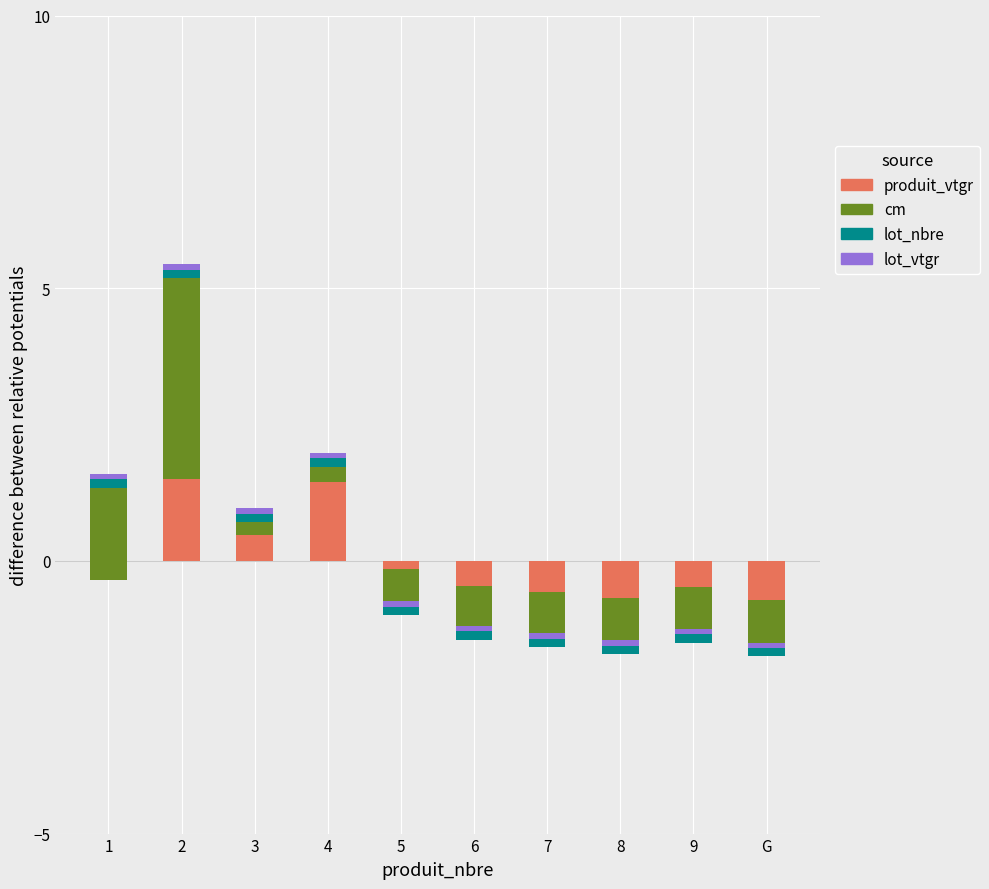

At how many categories does at least one series exceed 2?

1